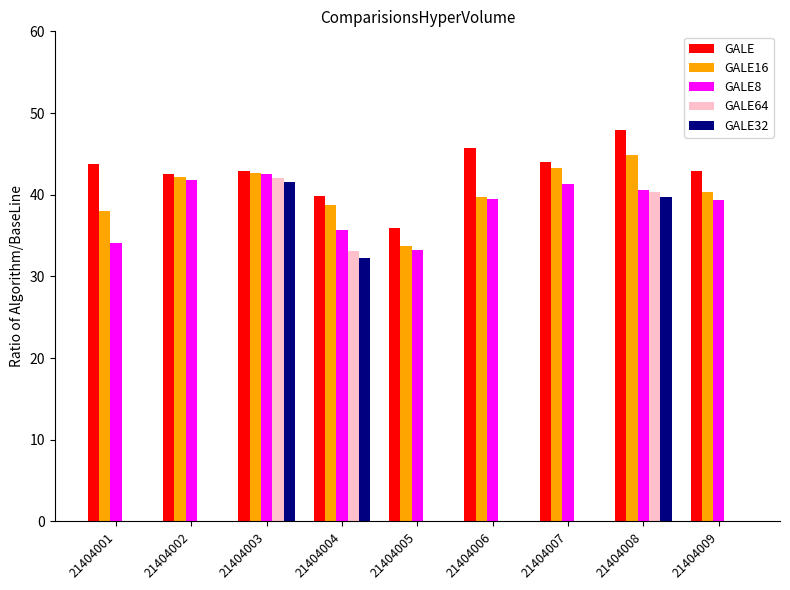

What is the total value across all series at 21404004?

179.6